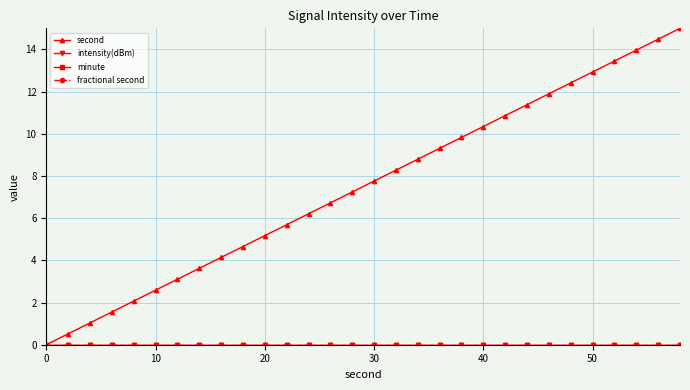

Is this an area chart (filled region under the line)?

No